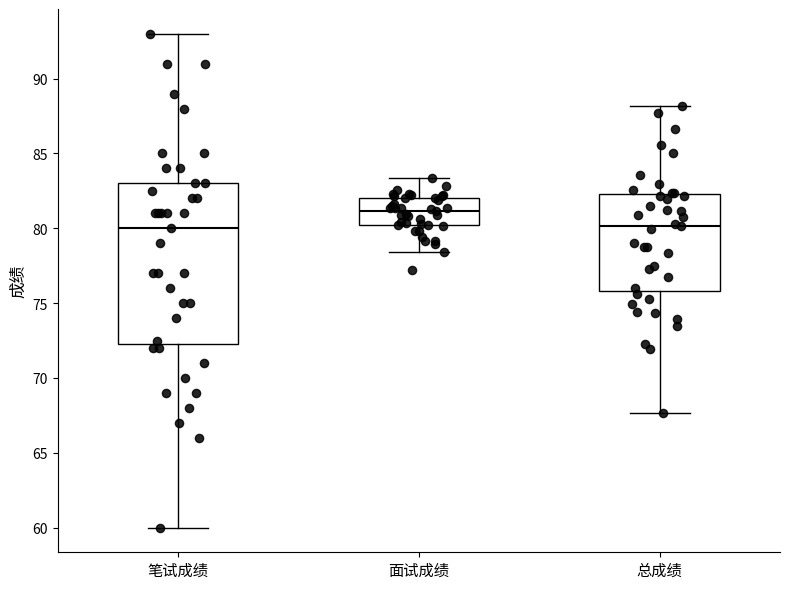

Which box is the tallest, from its lower edge to its upper edge?

笔试成绩